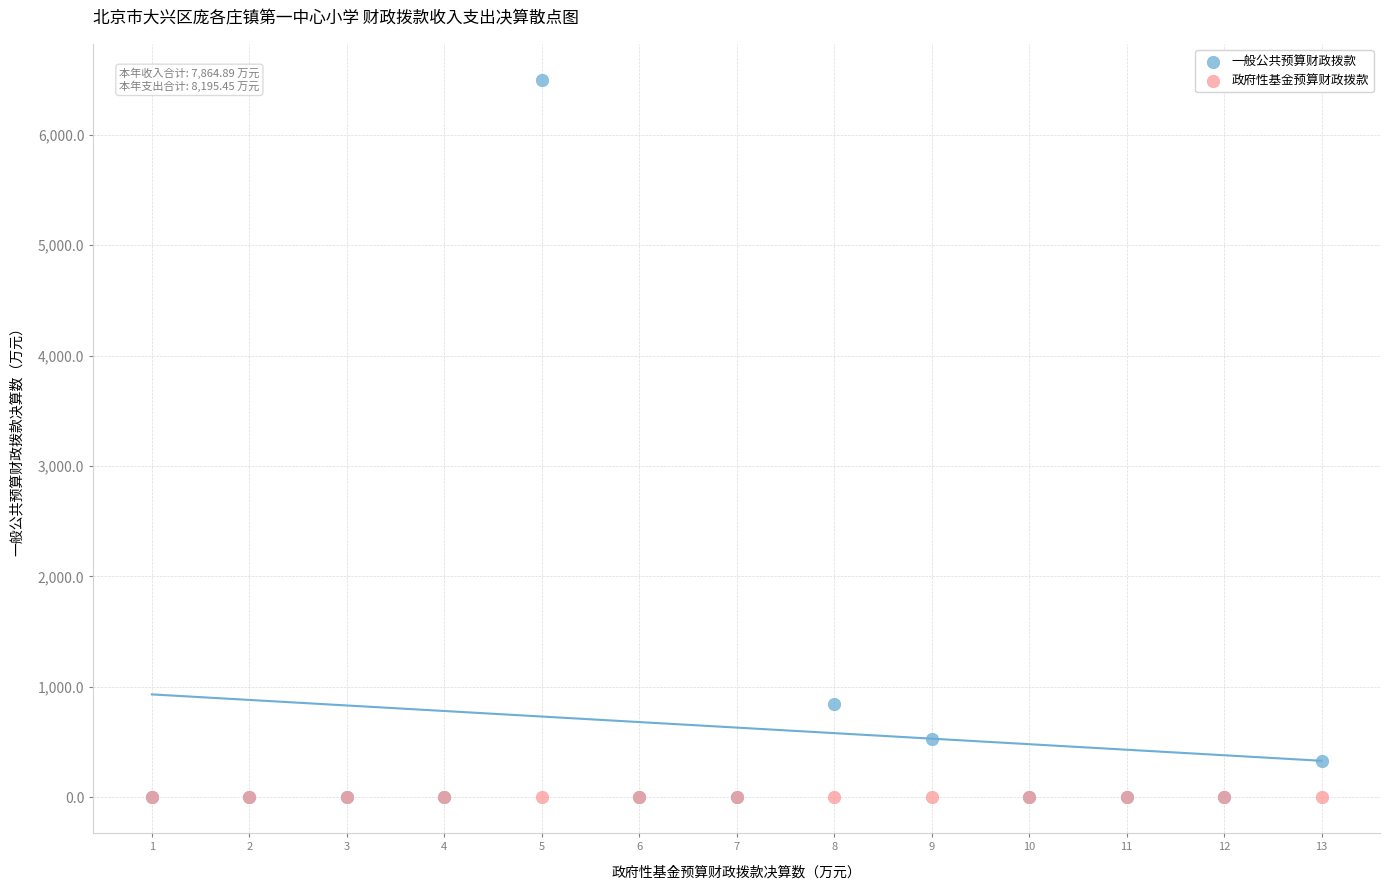

In the 一般公共预算财政拨款 series, what Y value is closest to 3248?

840.3